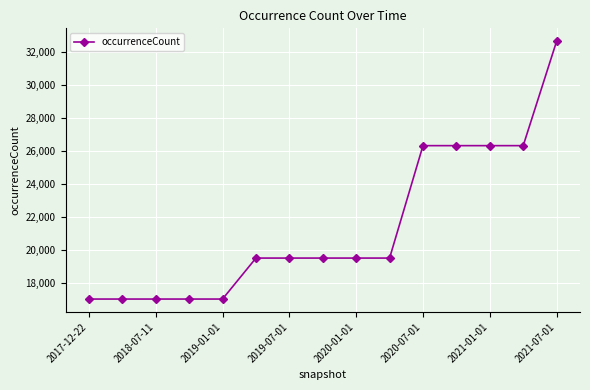

What is the difference between the maximum and minimum values?

15592